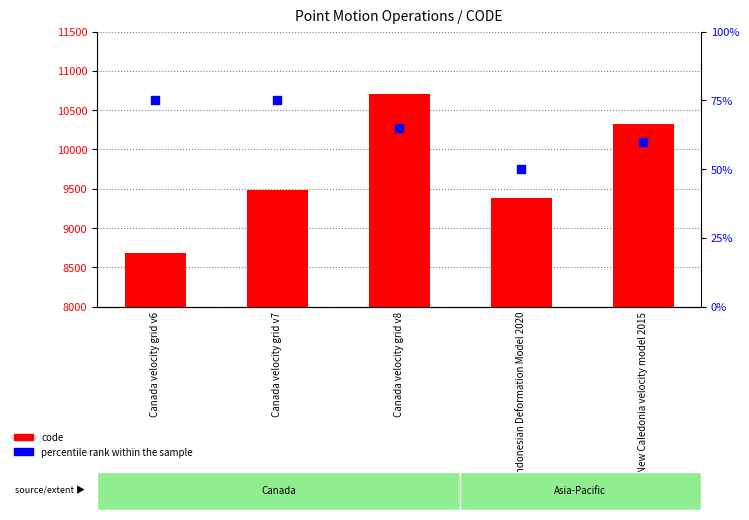

Is the value of code at New Caledonia velocity model 2015 greater than the value of percentile rank within the sample at Canada velocity grid v6?

Yes